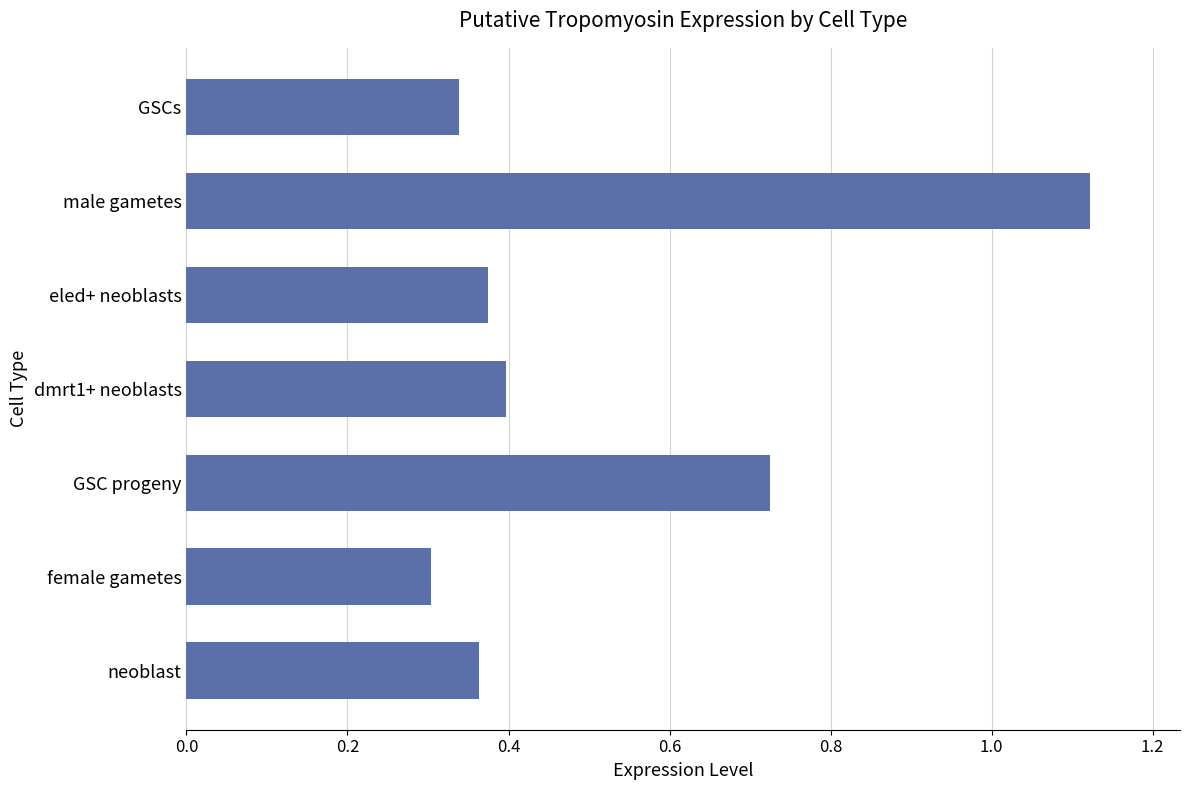

Does the chart contain any negative values?

No